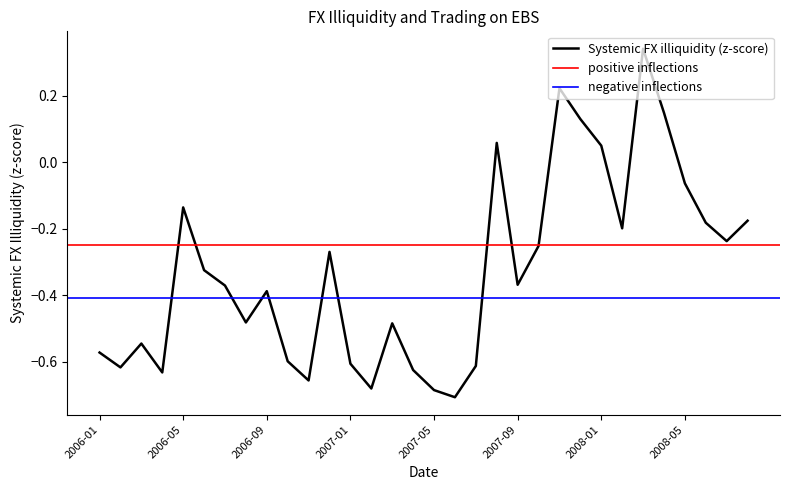

How many positive values are there?

6